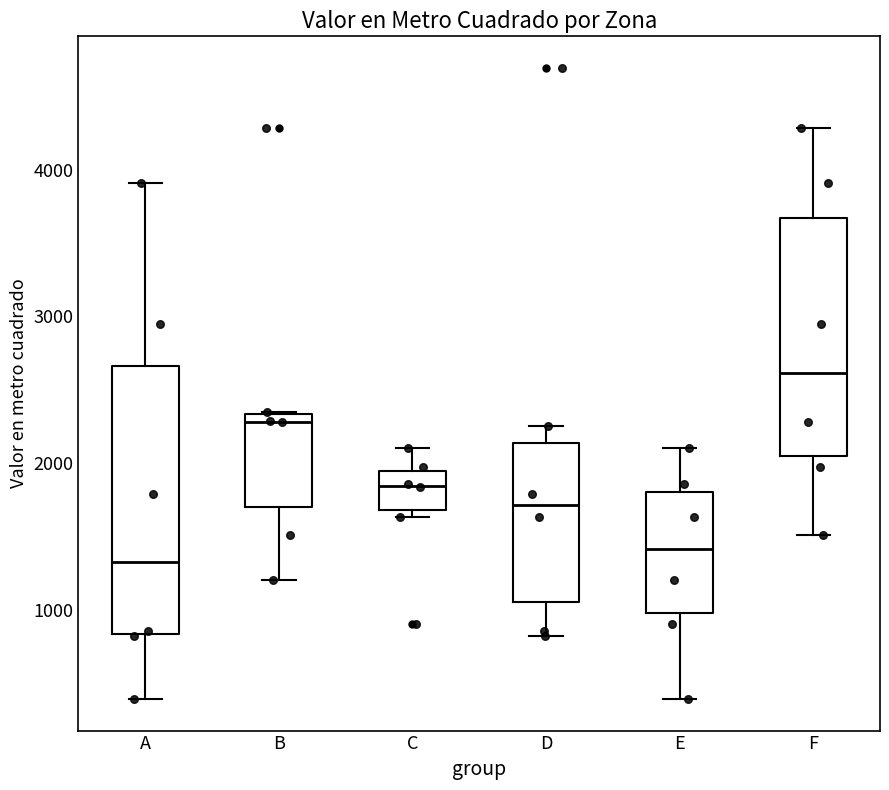

Which box is the tallest, from its lower edge to its upper edge?

A